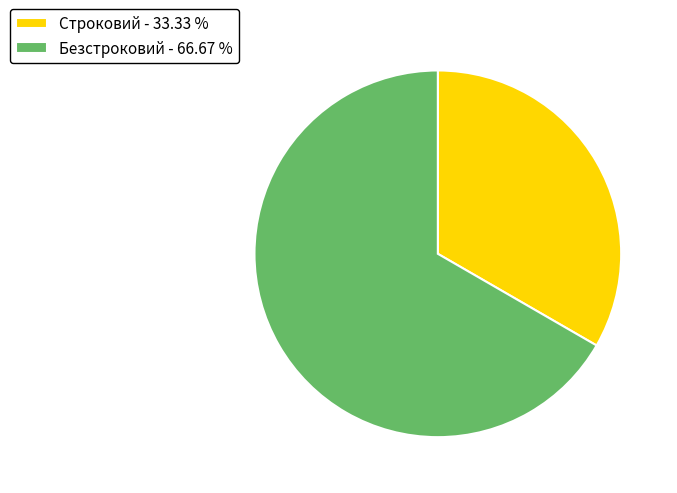

Is Строковий - 33.33 % the majority of the pie?

No